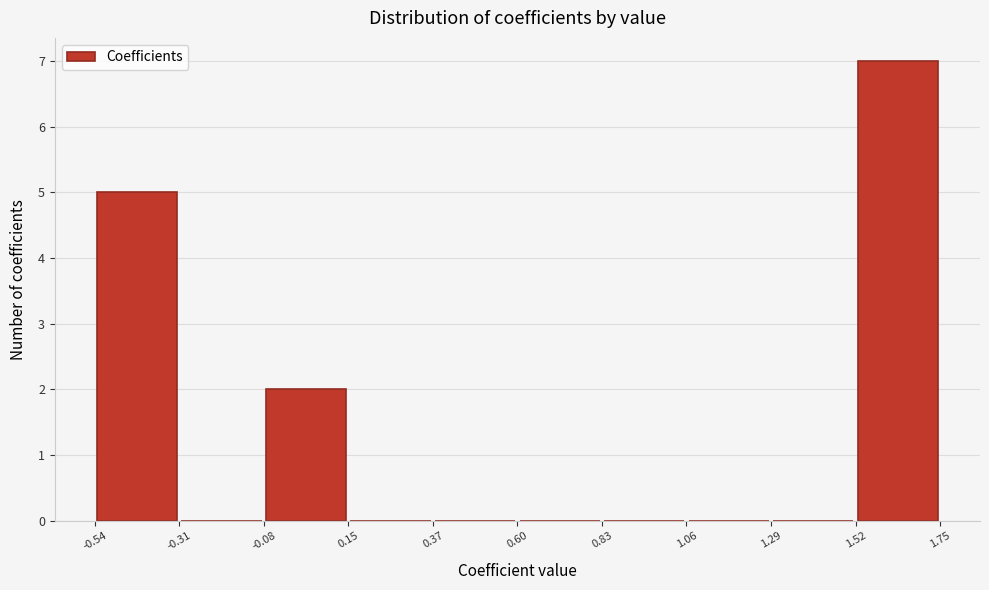

Over which range of the x-axis is the bar tallest?

1.52 to 1.75